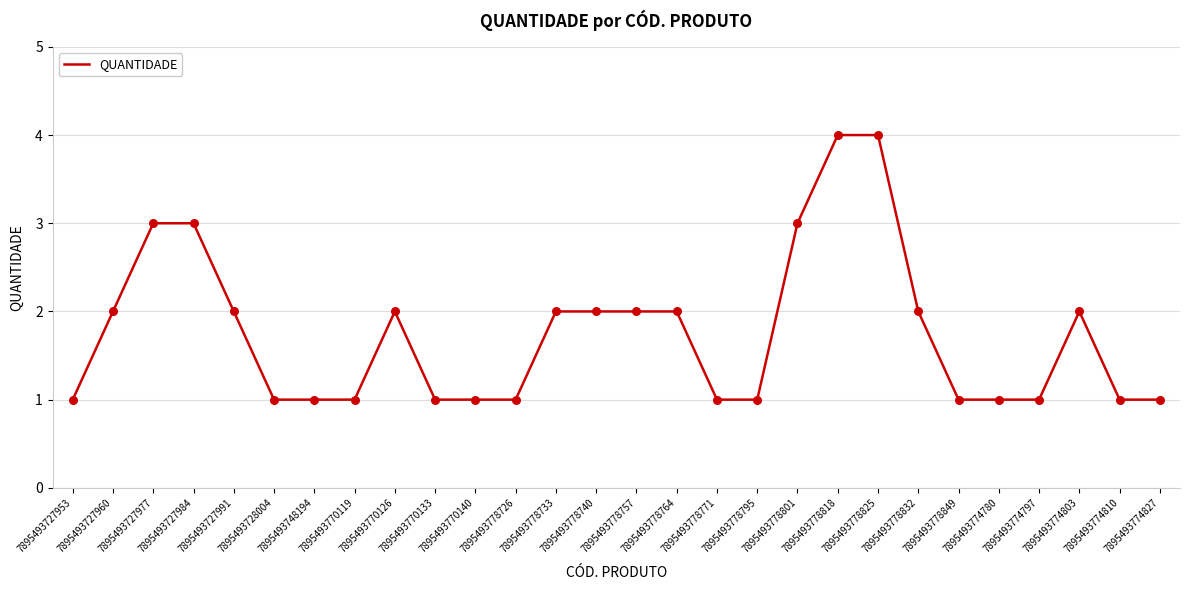

Between 7895493778795 and 7895493778764, which is larger?

7895493778764